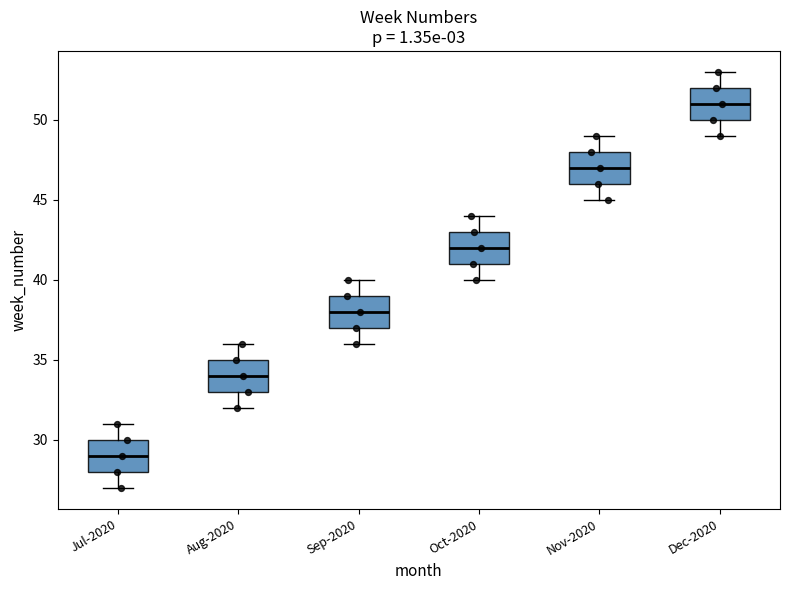

Where does the upper whisker of the box for Dec-2020 end on the y-axis? The values are not printed on the chart, so give them approximately, as read against the axis.

53